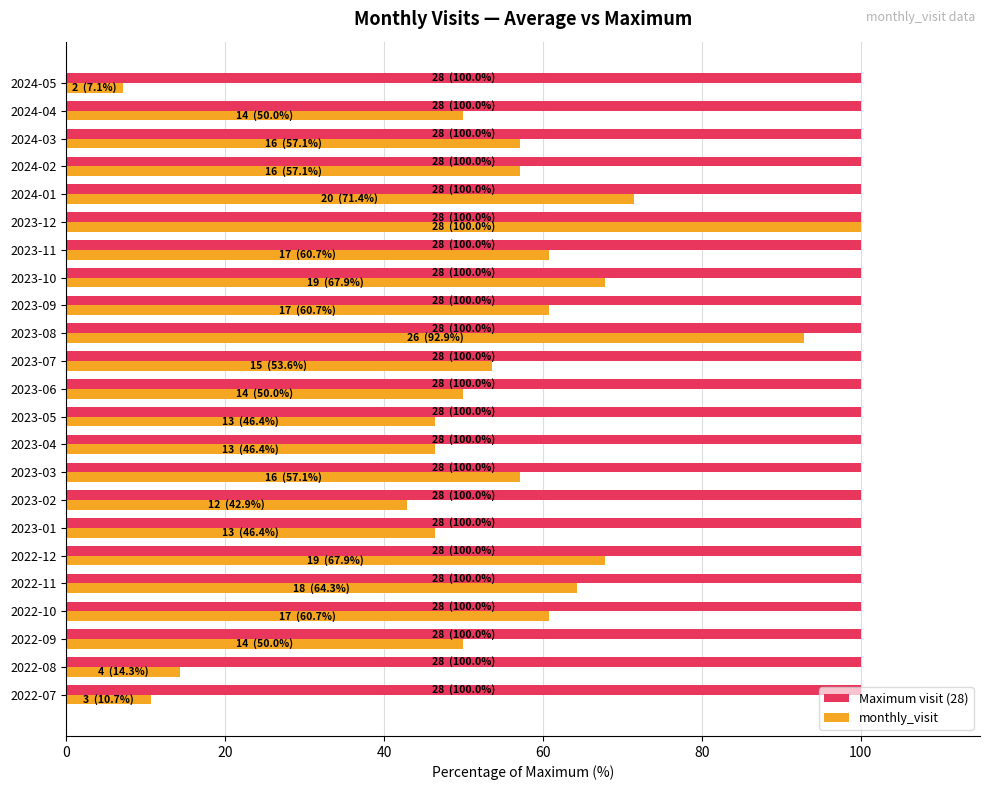

True or false: monthly_visit has a value of 46.4 at 2023-05.

True